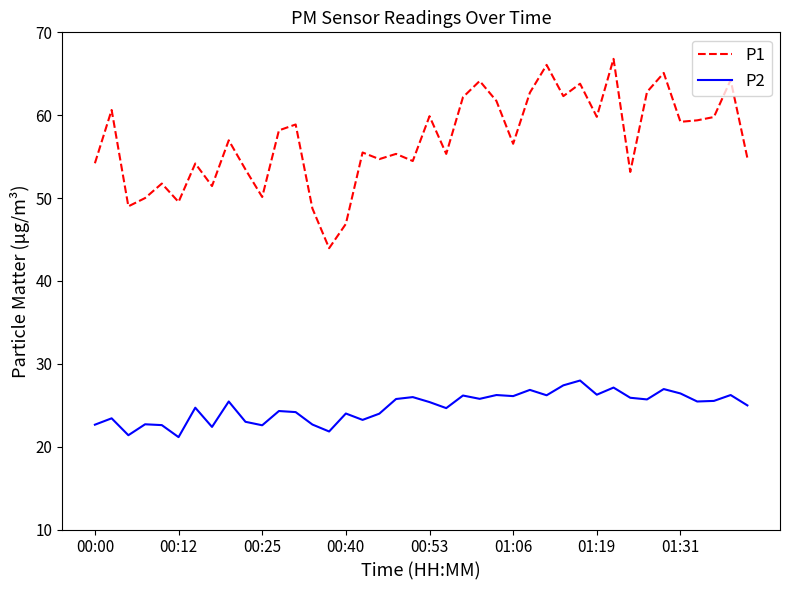

What is the lowest value of the P1 series?

44.0